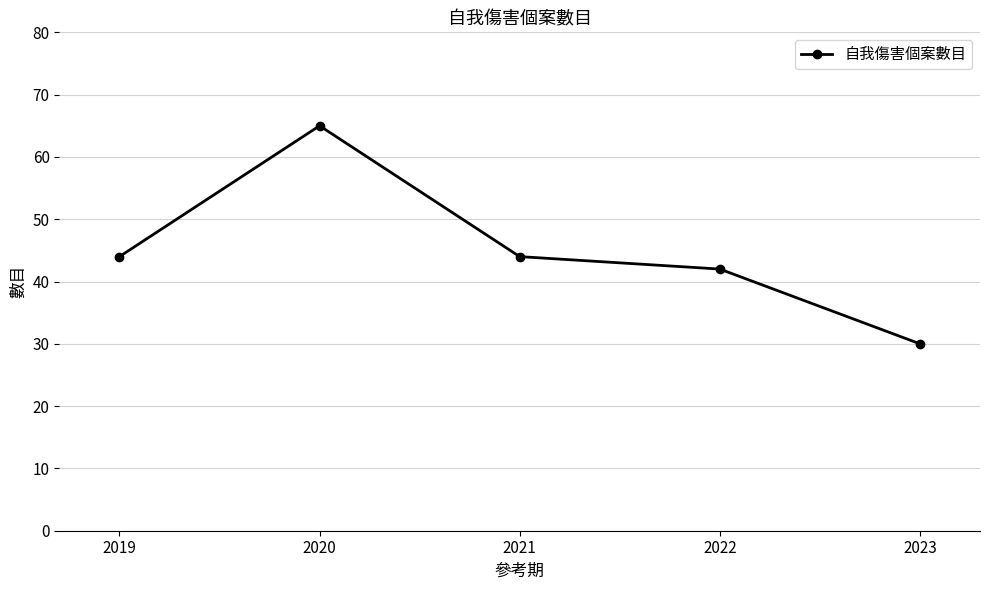

Which label corresponds to the smallest value in the chart?

2023